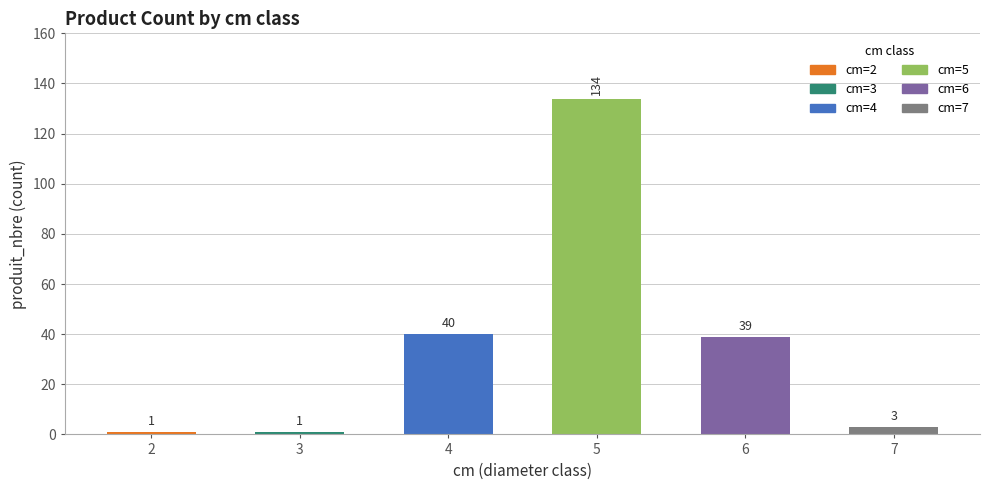

True or false: produit_vtgr has a value of 0.1 at 2.

False